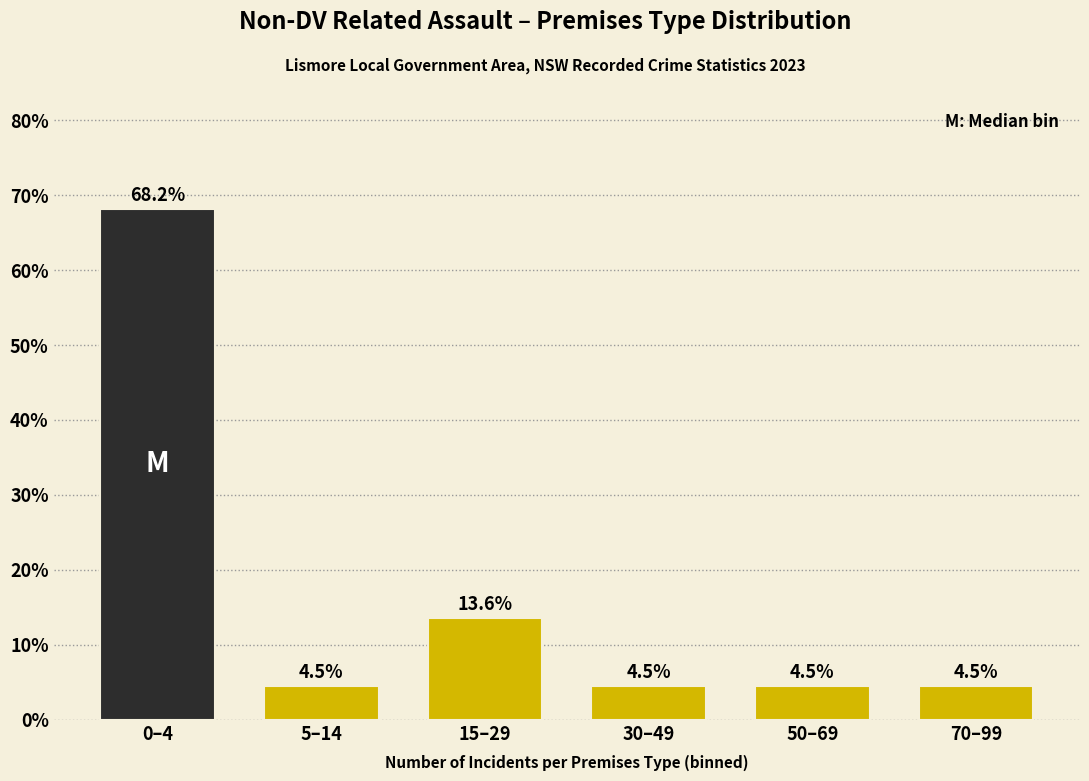

Reading right to left, extract all data points from this chart.

4.5	4.5	4.5	13.6	4.5	68.2